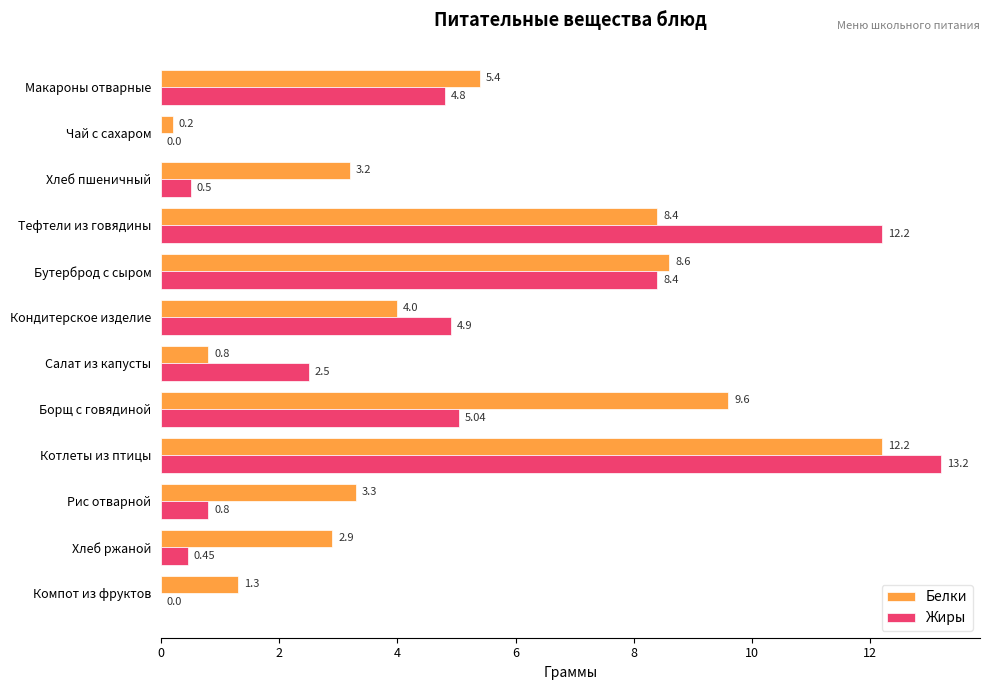

At which label does Белки reach its peak?

Котлеты из птицы